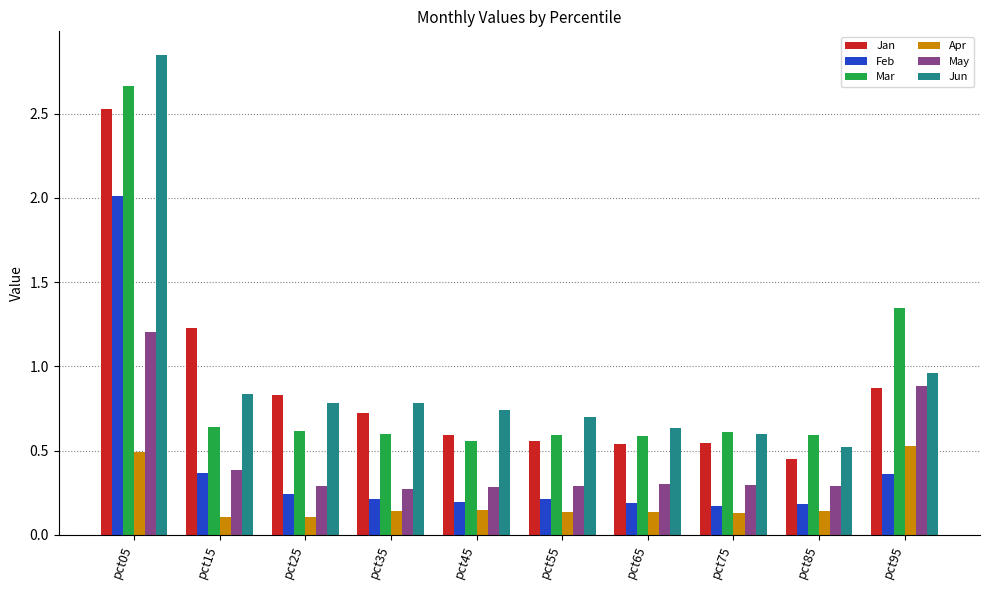

Which series changed the most between pct05 and pct15?

Mar